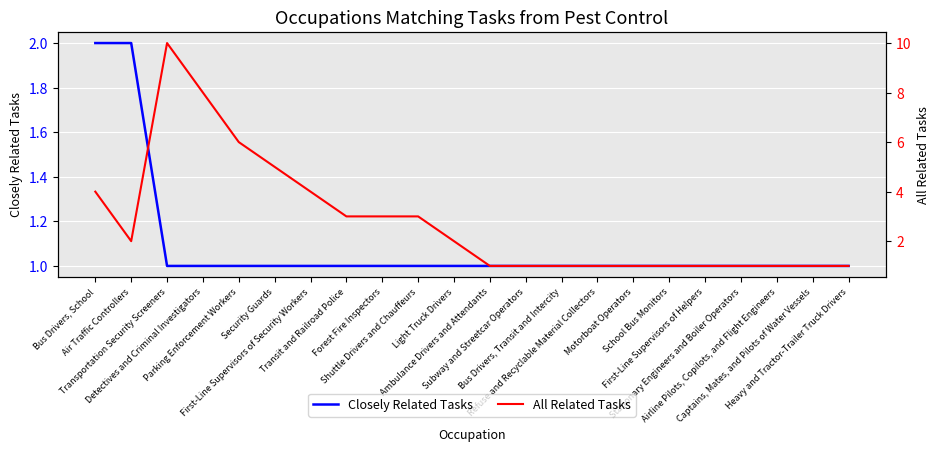

How many series are shown in this chart?

2